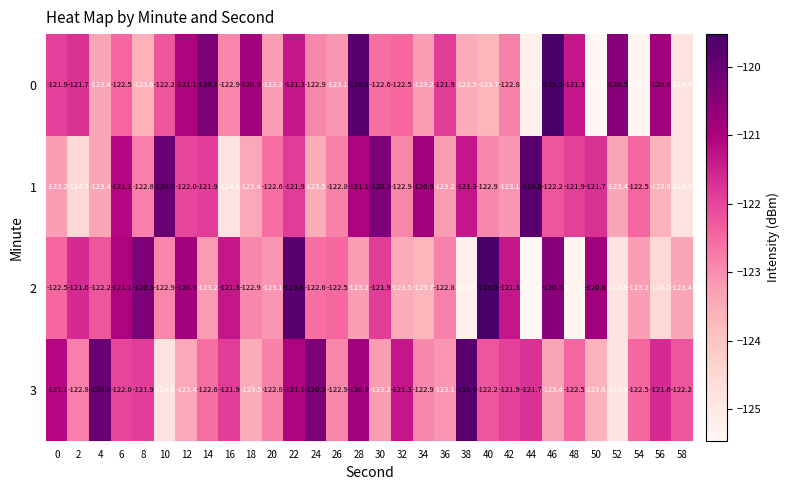

What is the spread (max minus min) of values at 58?

2.7